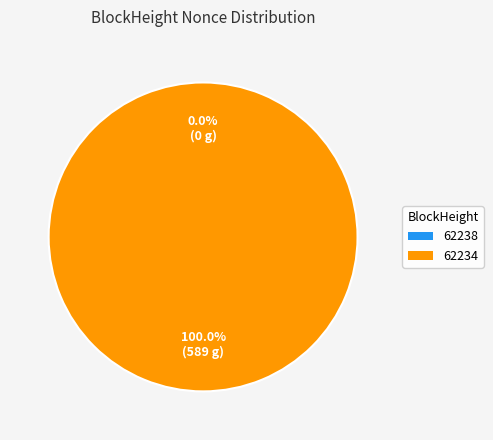

True or false: 62238 accounts for 6% of the total.

False